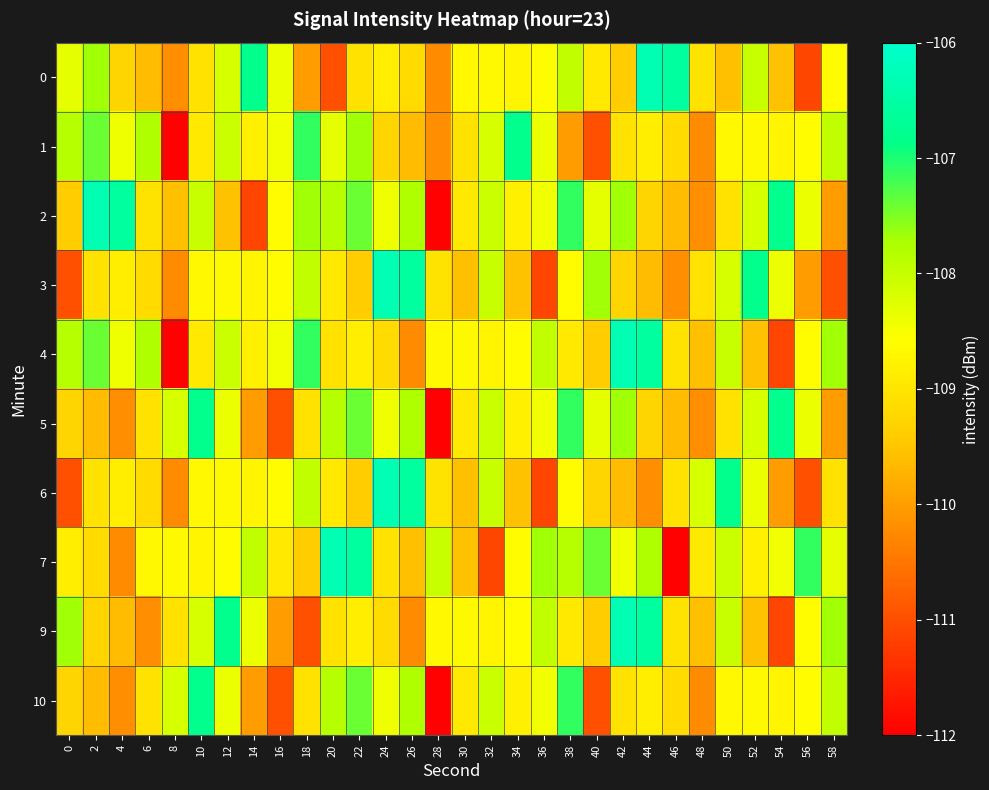

Which series has the largest range (max minus min)?

2